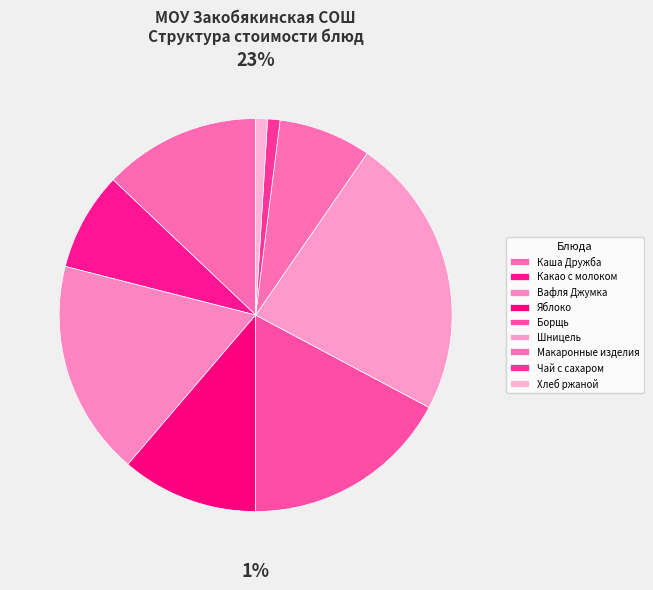

Do Яблоко and Вафля Джумка together represent more than half of the pie?

No